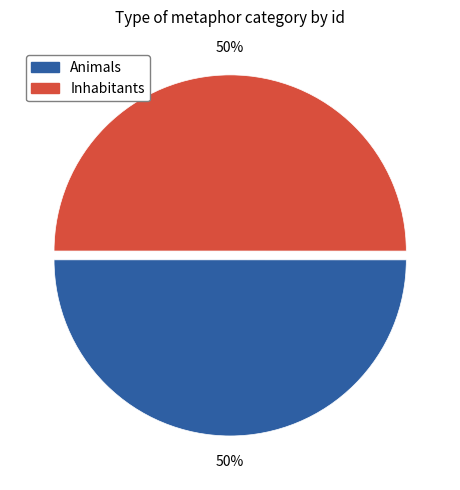

Do Animals and Inhabitants together represent more than half of the pie?

Yes